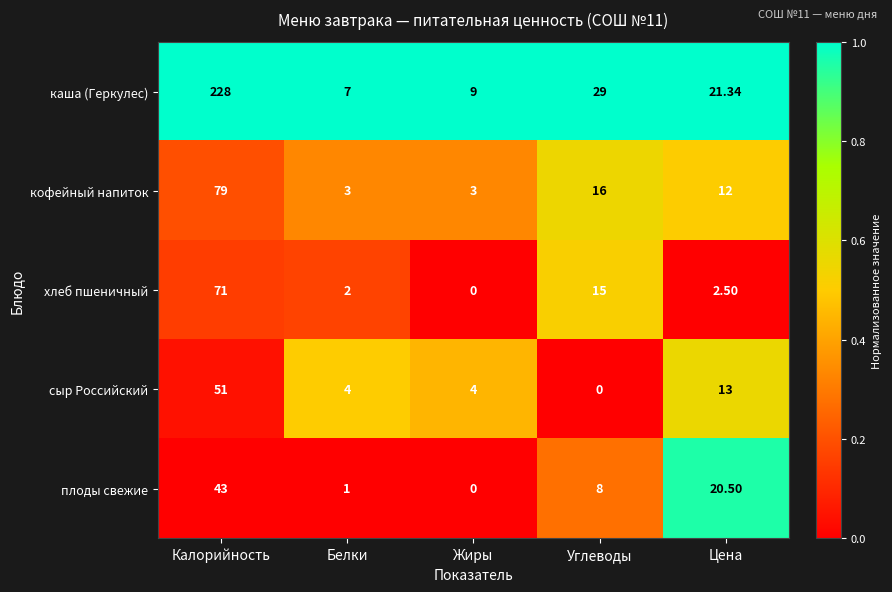

At which label does каша (Геркулес) reach its peak?

Калорийность